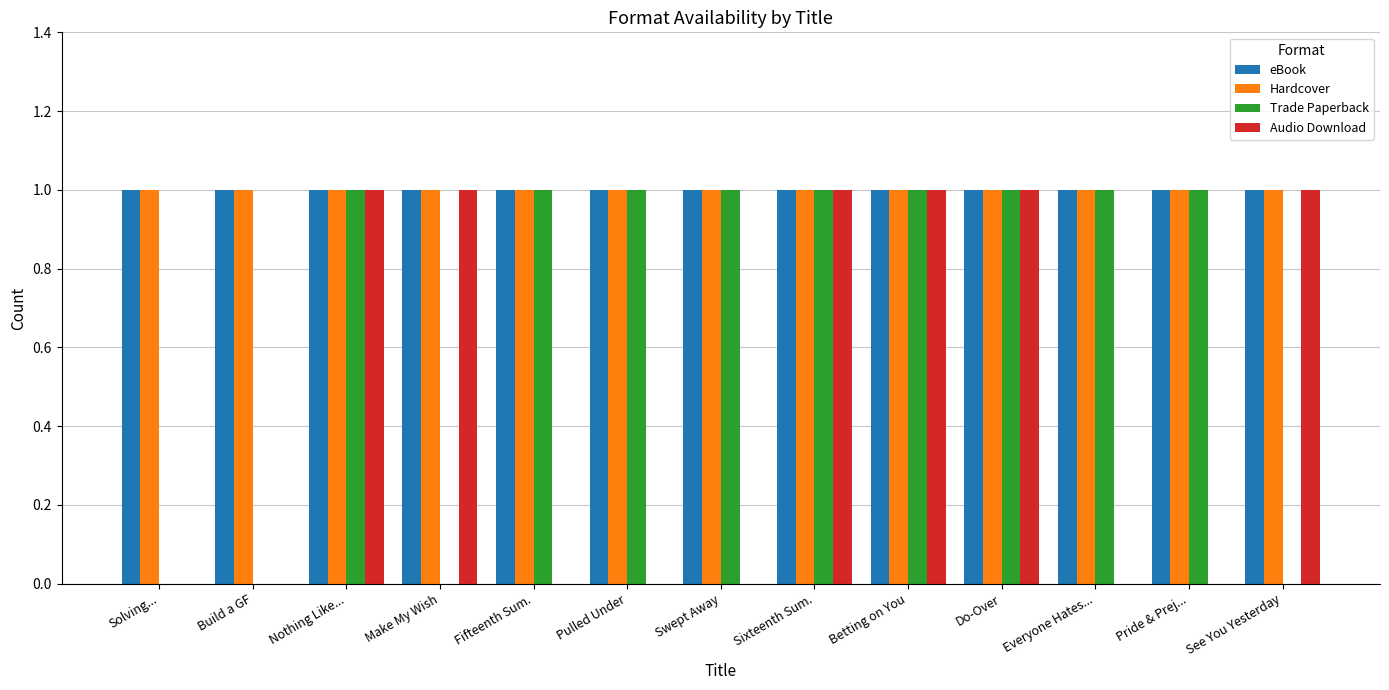

Which series changed the most between Swept Away and Betting on You?

Audio Download